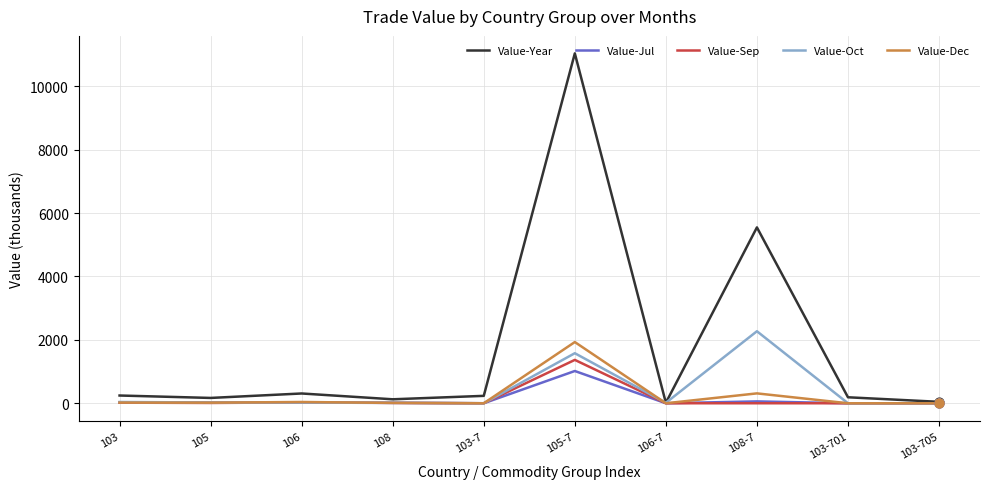

What is the total value across all series at 105?

242.4